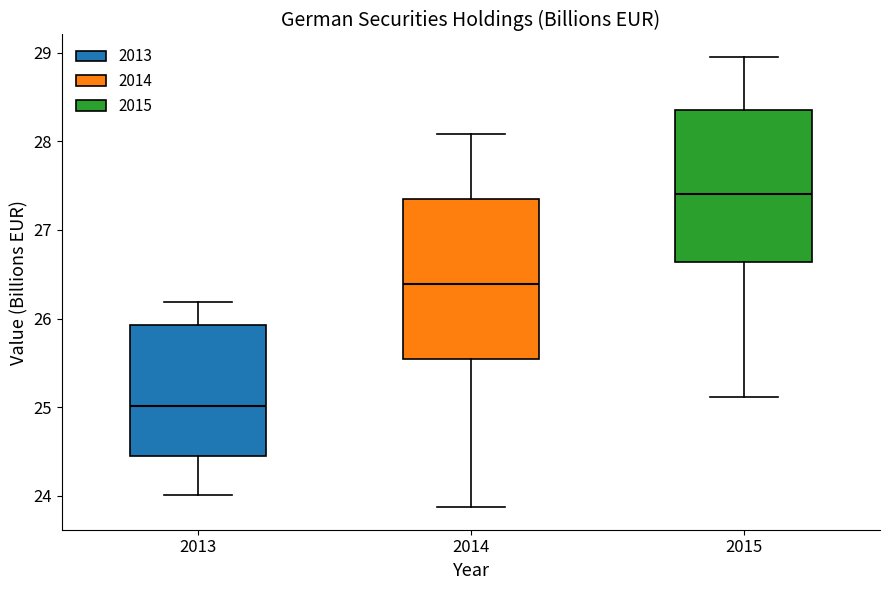

Which box's median line is the lowest?

2013